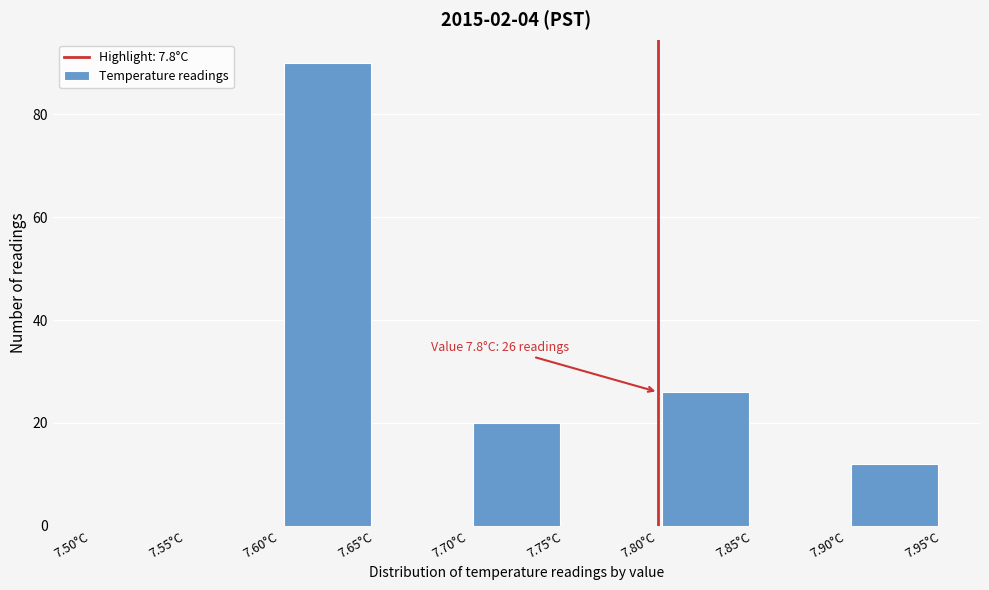

Over which range of the x-axis is the bar tallest?

7.60 to 7.65